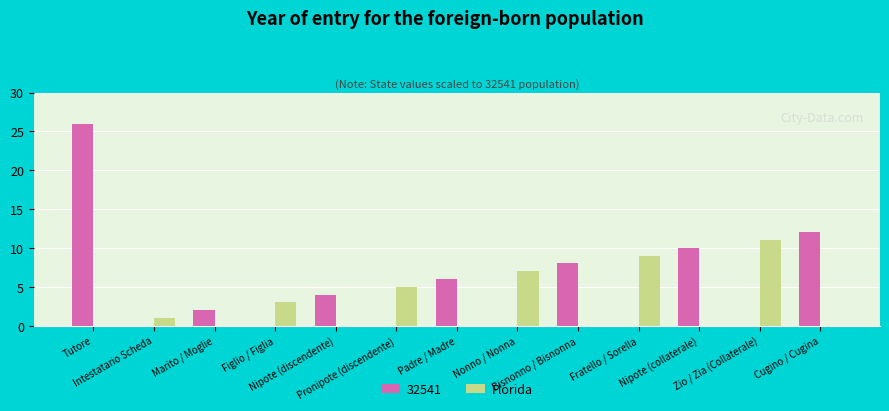

Count the number of categories in the chart.

13